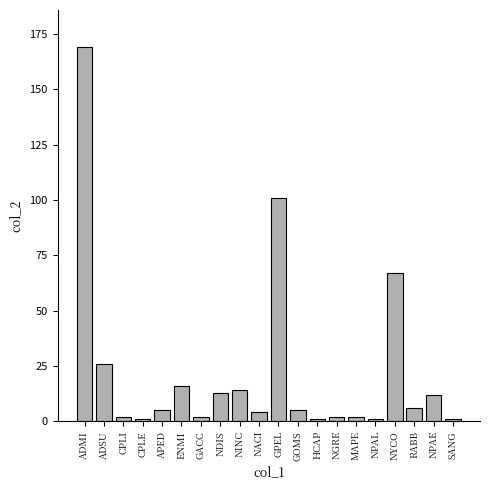

Is it true that the value at NINC is 3?

False